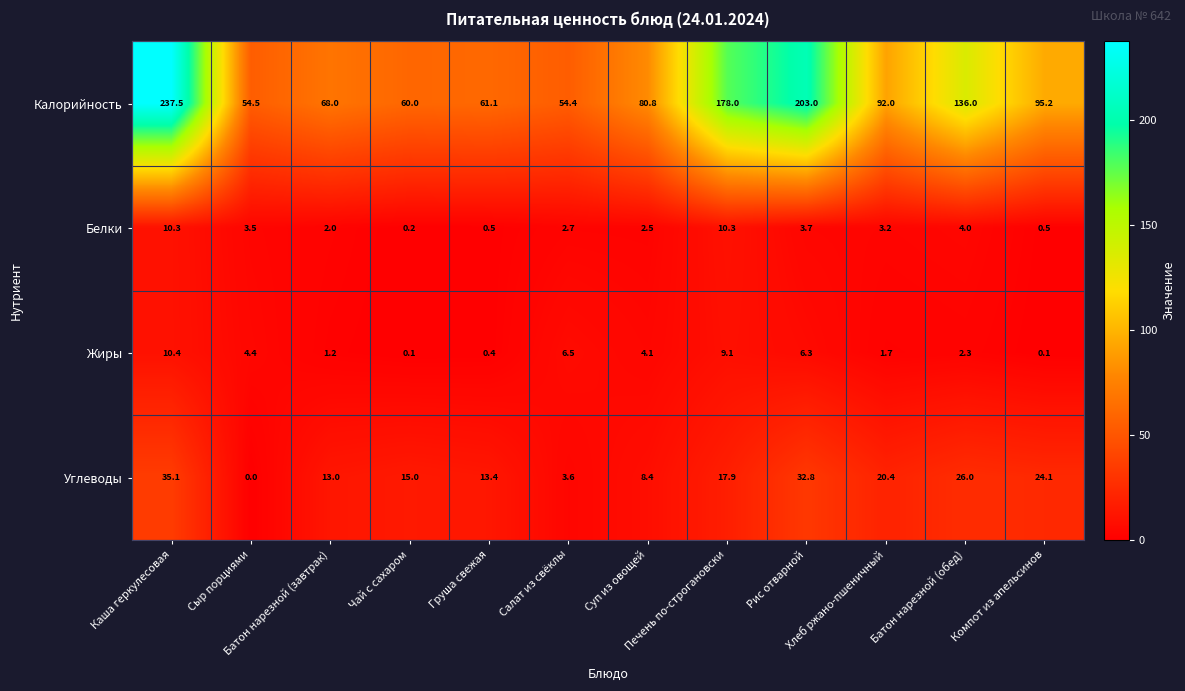

Rank the series by their maximum value, from highest to lowest.

Калорийность, Углеводы, Жиры, Белки